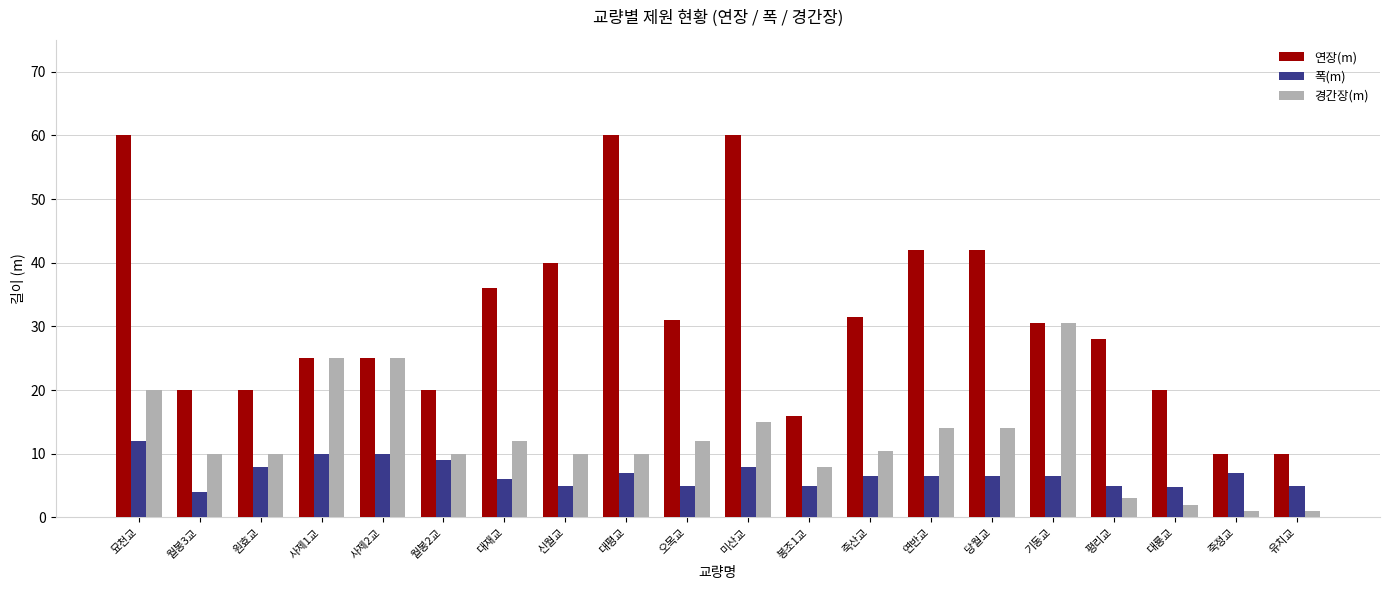

What is the label of the 12th bar from the right?

대평교